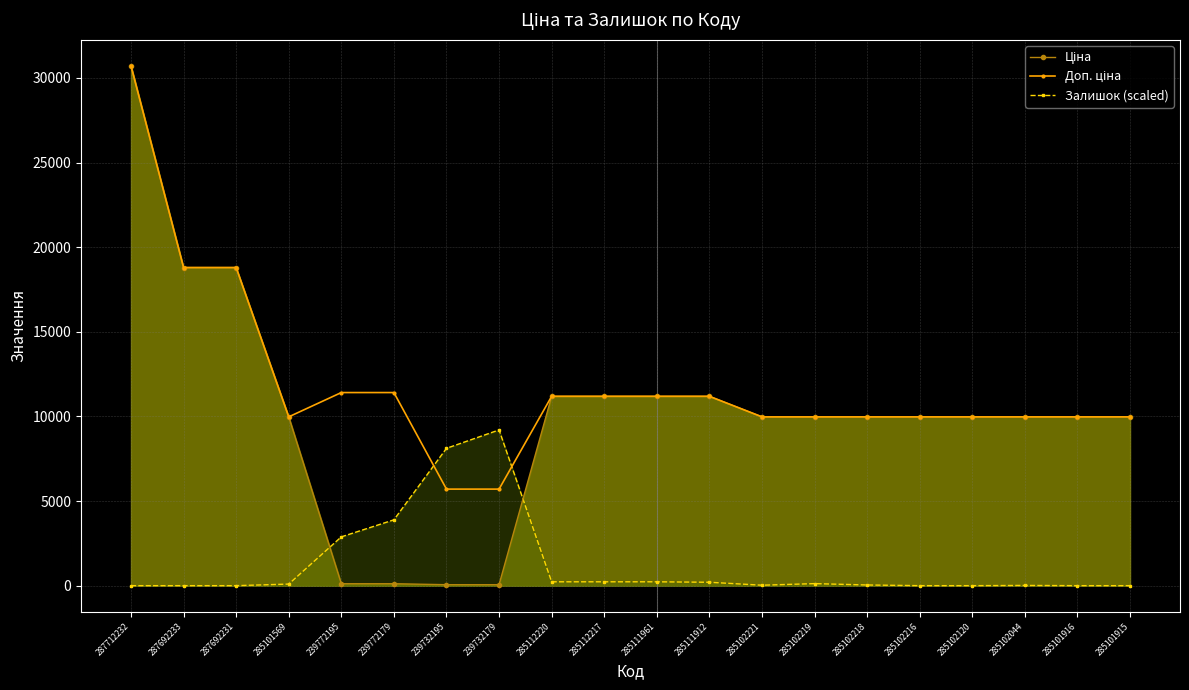

What is the maximum value shown in the chart?

30717.1